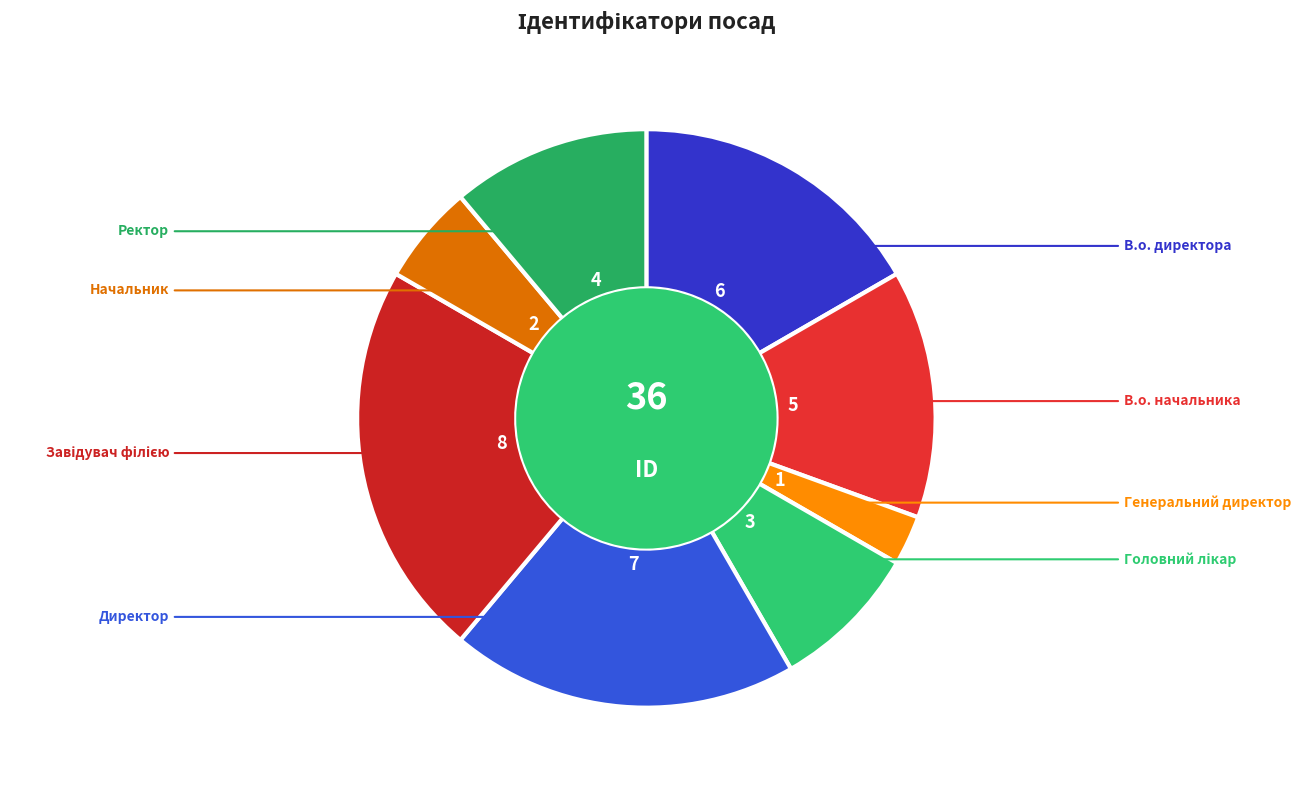

Count the number of slices in the pie.

8